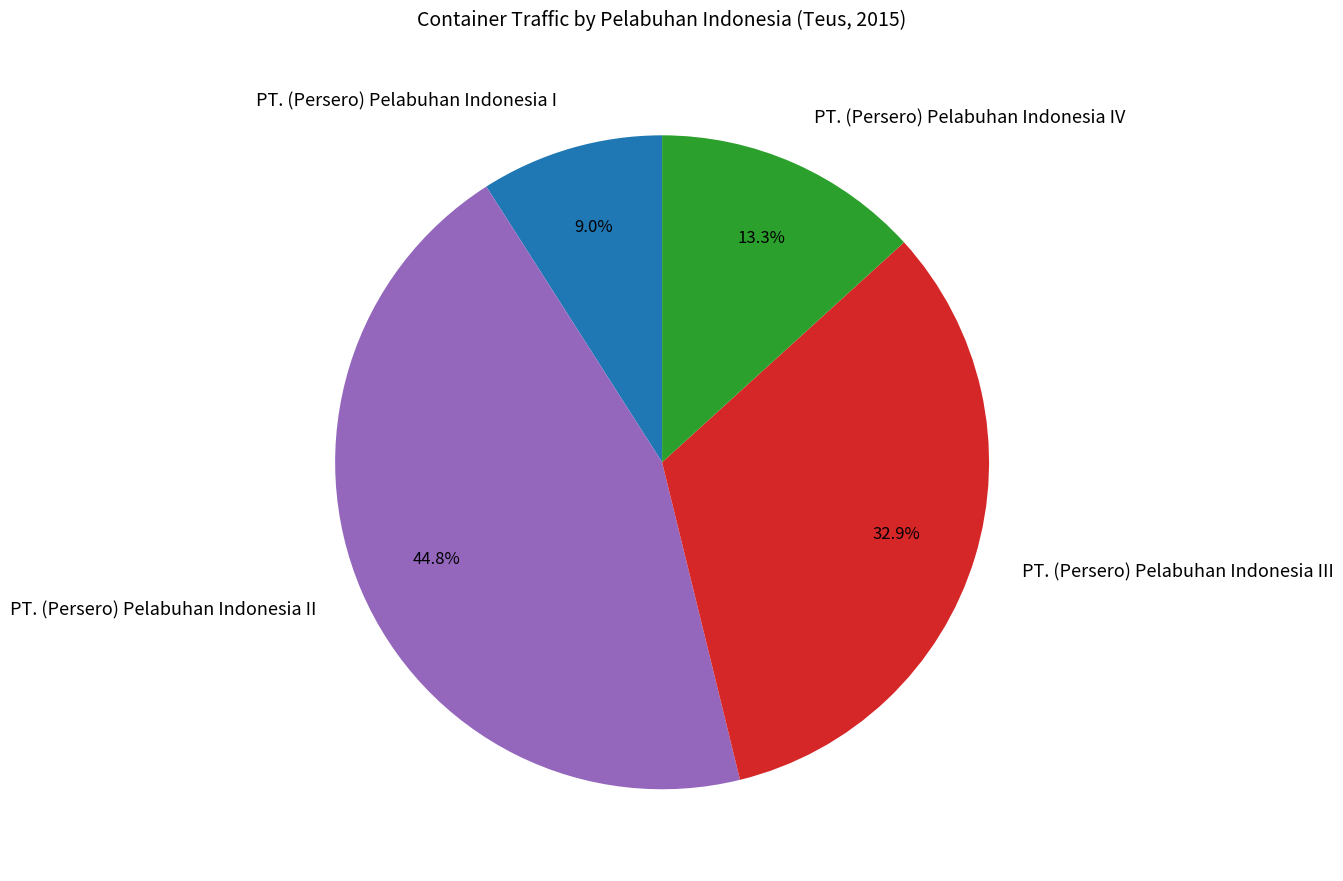

To the nearest percent, what percentage of the pie is PT. (Persero) Pelabuhan Indonesia II?

45%